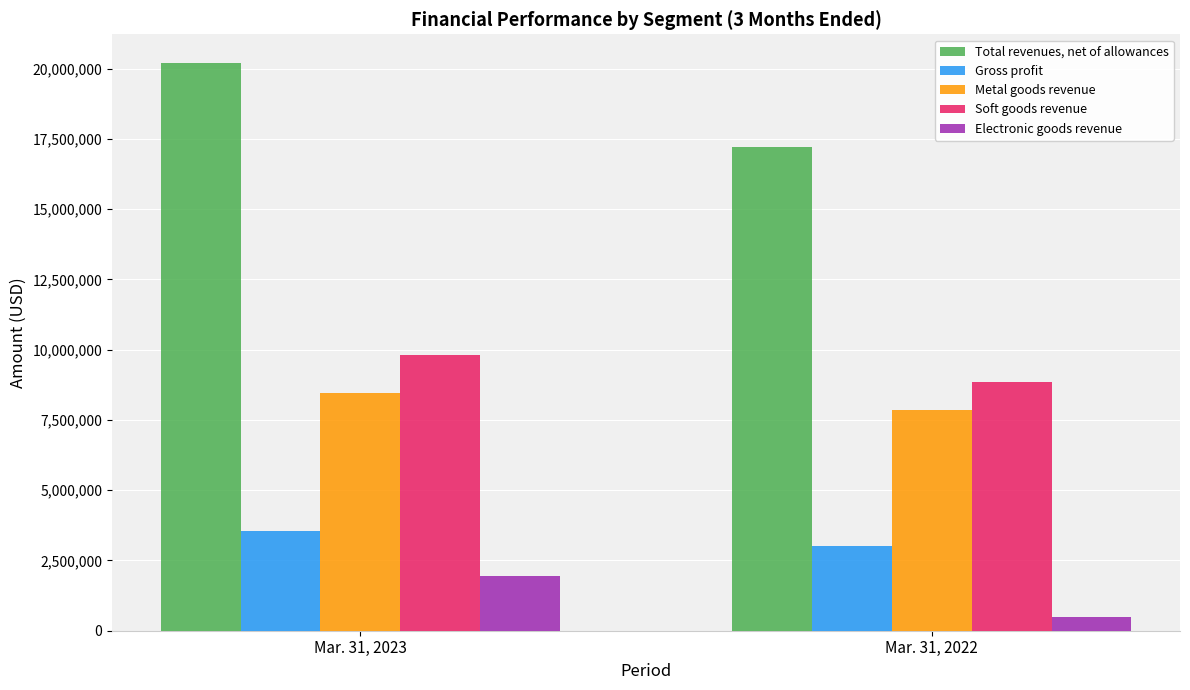

What is the value of the Gross profit bar at the 2nd from the left?

3003127